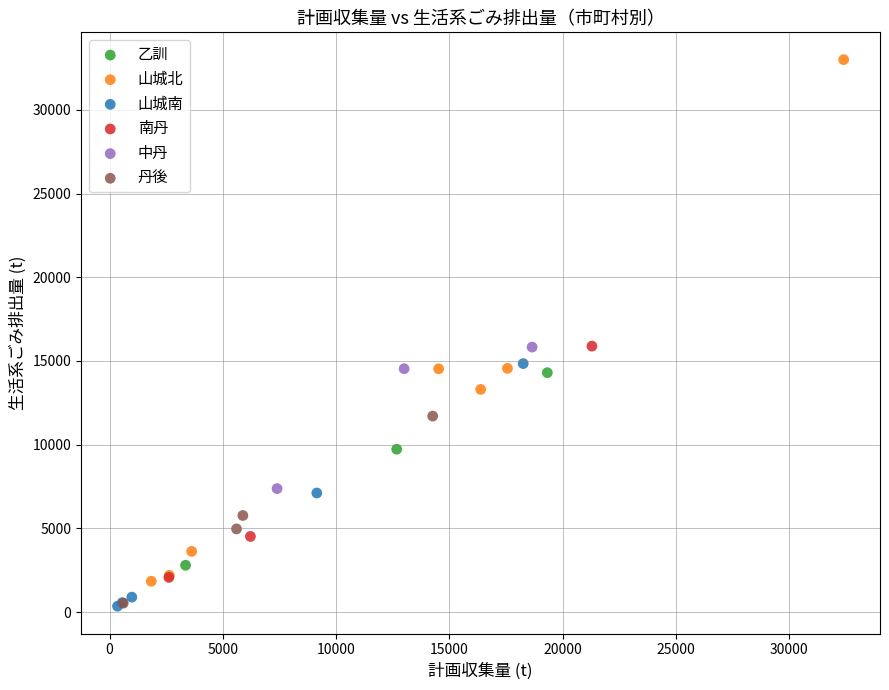

Which series has the widest spread of Y values?

山城北